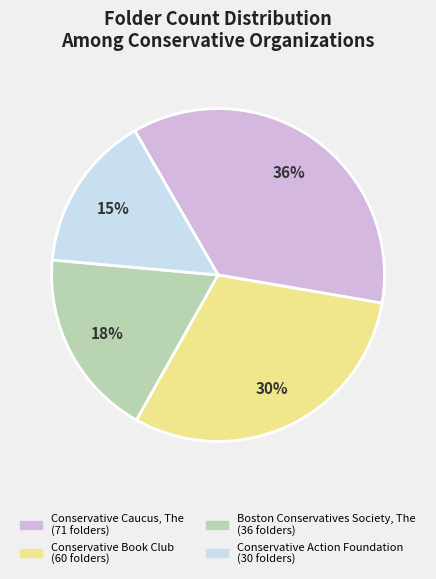

Which slice is the smallest?

Conservative Action Foundation